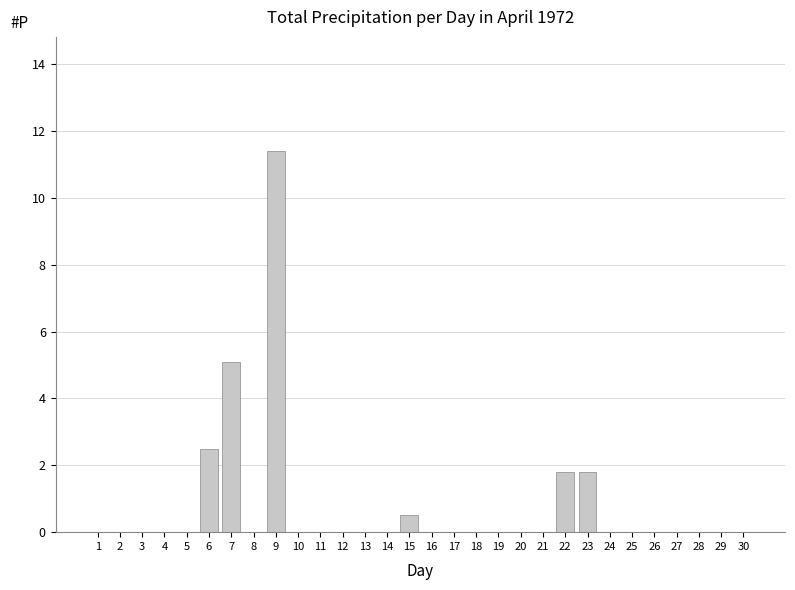

Reading left to right, transcribe all the data shown in this chart.

1=0.0	2=0.0	3=0.0	4=0.0	5=0.0	6=2.5	7=5.1	8=0.0	9=11.4	10=0.0	11=0.0	12=0.0	13=0.0	14=0.0	15=0.5	16=0.0	17=0.0	18=0.0	19=0.0	20=0.0	21=0.0	22=1.8	23=1.8	24=0.0	25=0.0	26=0.0	27=0.0	28=0.0	29=0.0	30=0.0